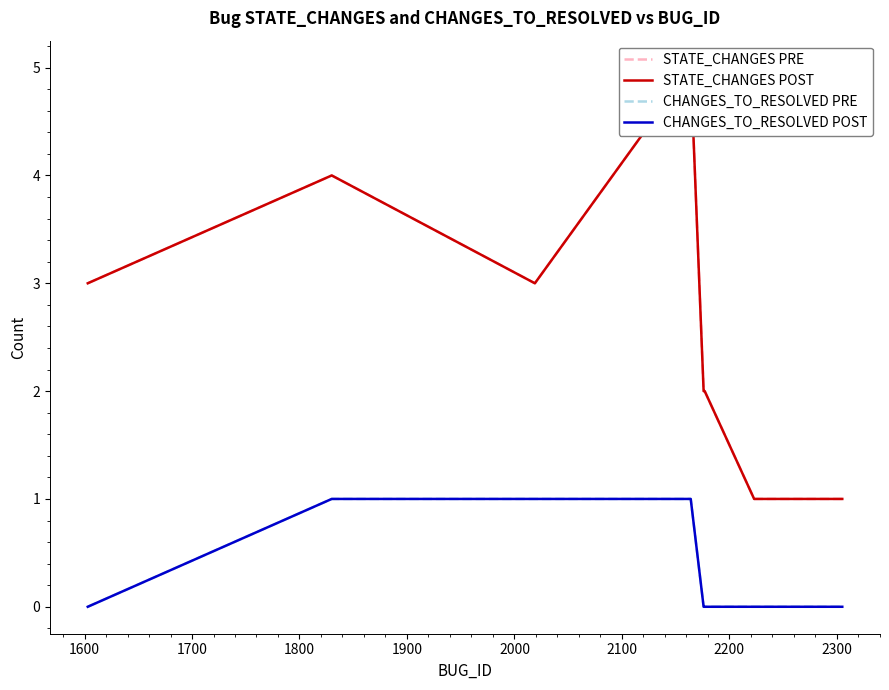

Reading left to right, extract all data points from this chart.

STATE_CHANGES PRE: 3	4	3	5	2	2	1	1	1	1	1
STATE_CHANGES POST: 3	4	3	5	2	2	1	1	1	1	1
CHANGES_TO_RESOLVED PRE: 0	1	1	1	0	0	0	0	0	0	0
CHANGES_TO_RESOLVED POST: 0	1	1	1	0	0	0	0	0	0	0